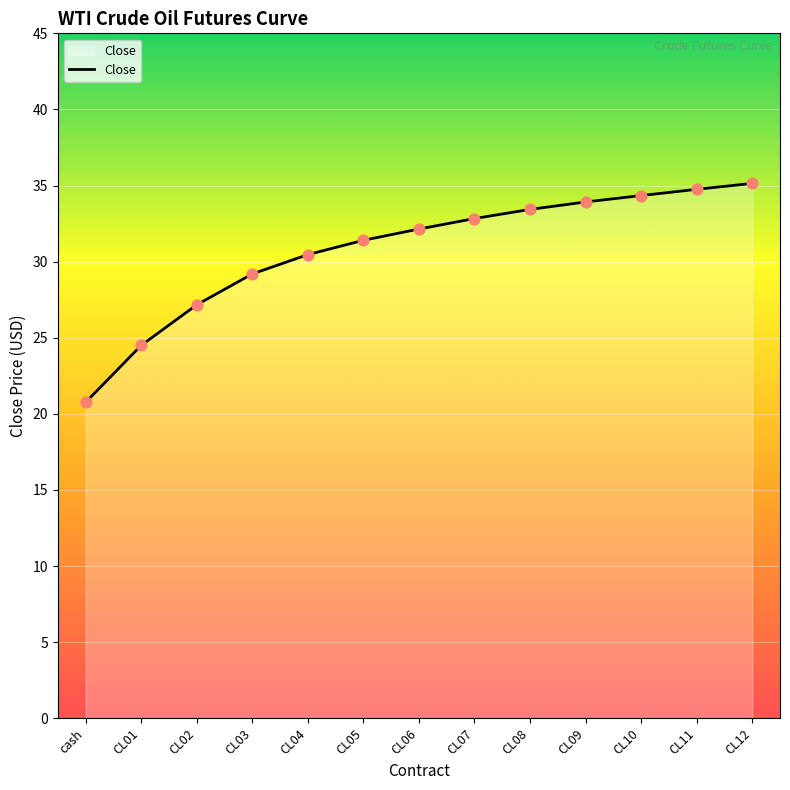

Between CL09 and CL05, which is larger?

CL09